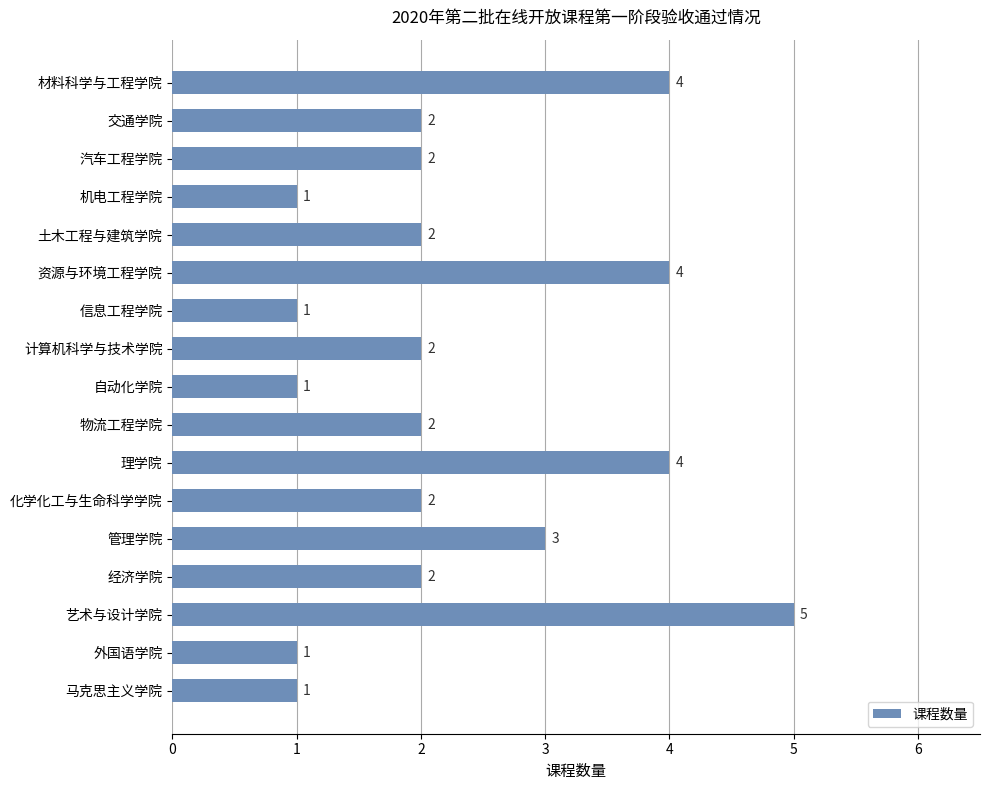

What is the smallest value displayed?

1